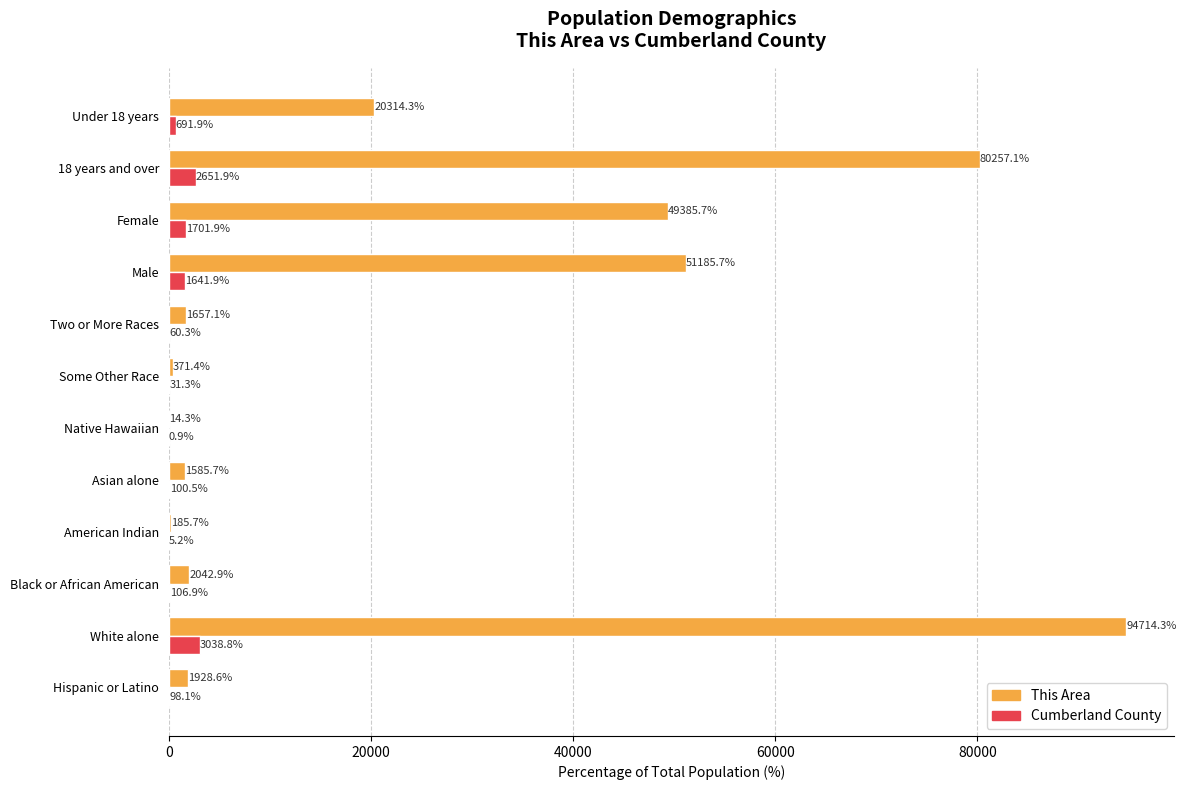

The value of This Area at 18 years and over is 48379.1. True or false?

False